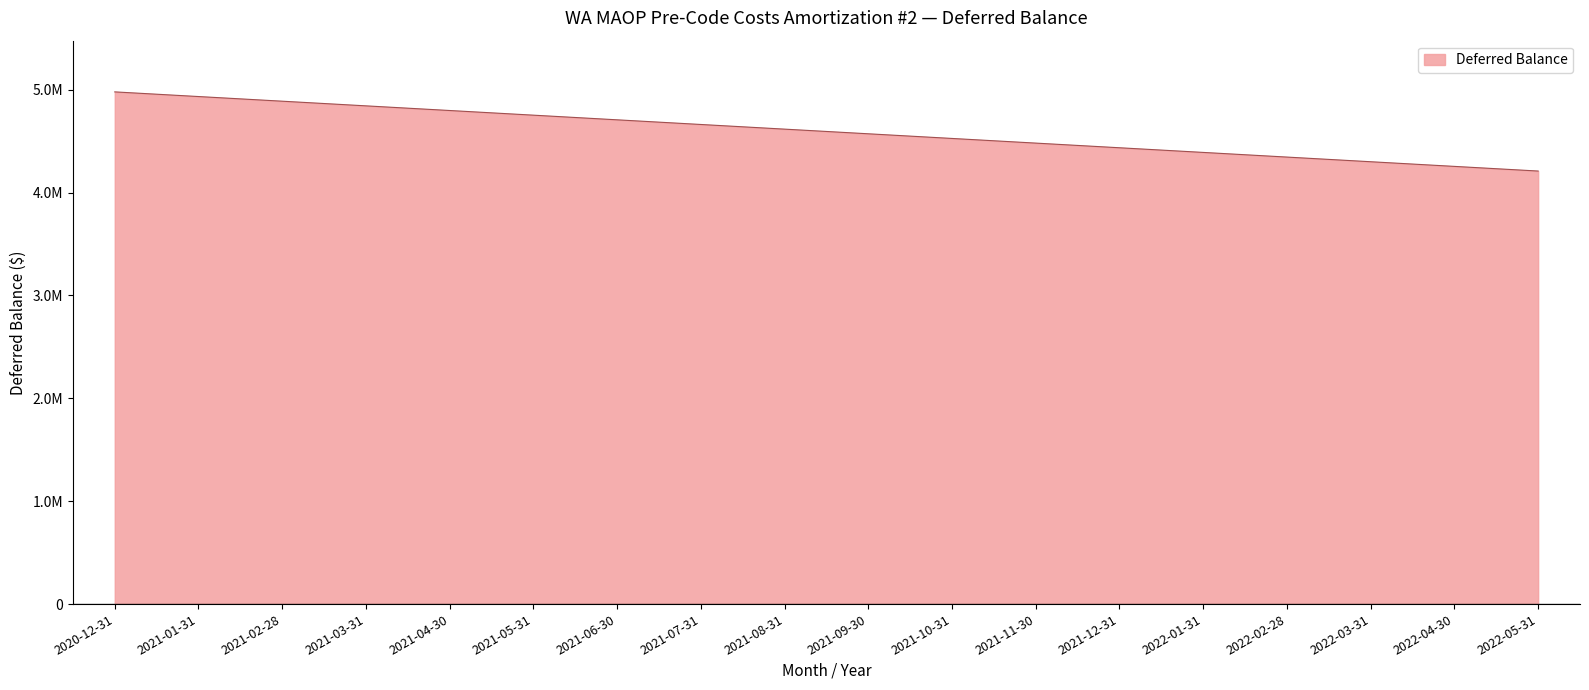

What is the label of the 11th point from the right?

2021-07-31